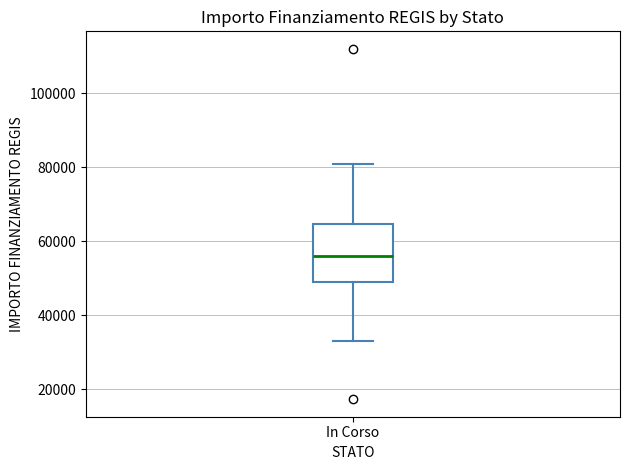

Read this box plot against the y-axis: the position of the median line, the range covered by the box, and the ends of both whiskers. The values are not printed on the chart, so give them approximately, as read against the axis.

median 56000, box 50000 to 64000, whiskers 32000 to 80000